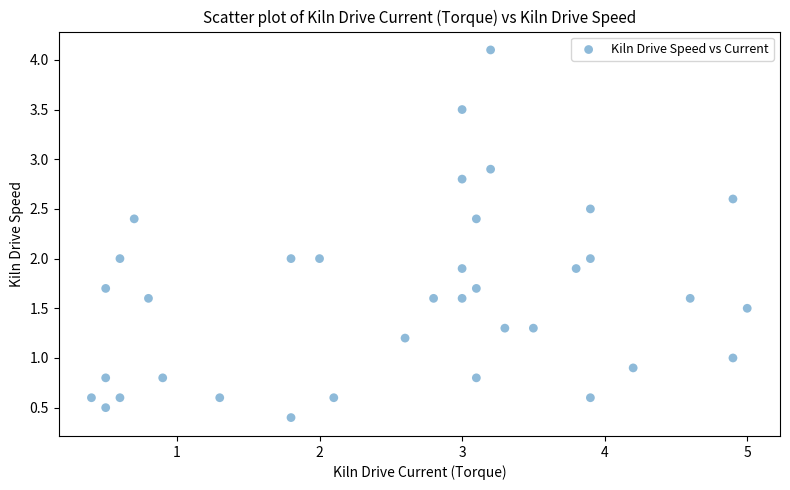

What is the range of Y values (max minus min)?

3.7